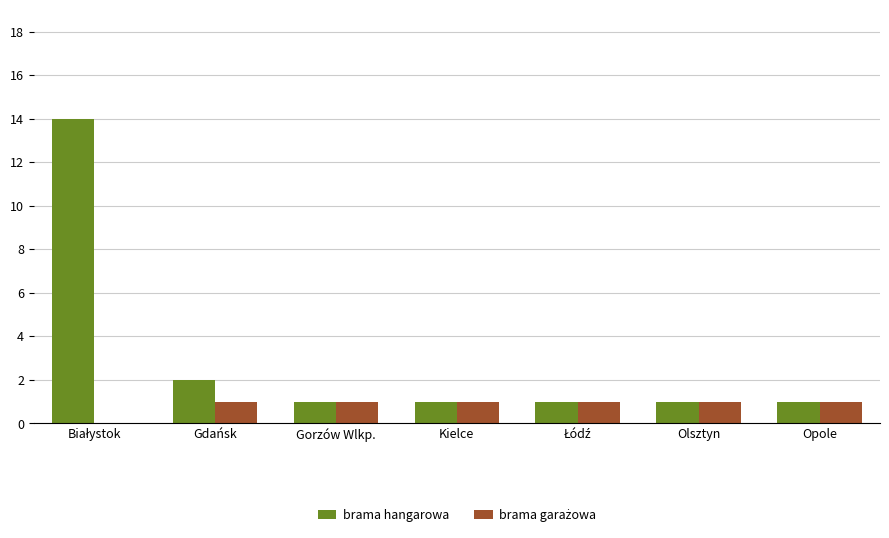

Which series has the largest total across all categories?

brama hangarowa